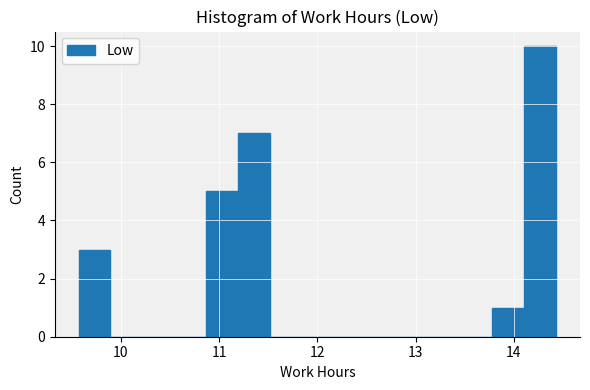

Around what value on the x-axis is the tallest bar? Give the approximate position of its centre, as read against the axis.

14.3